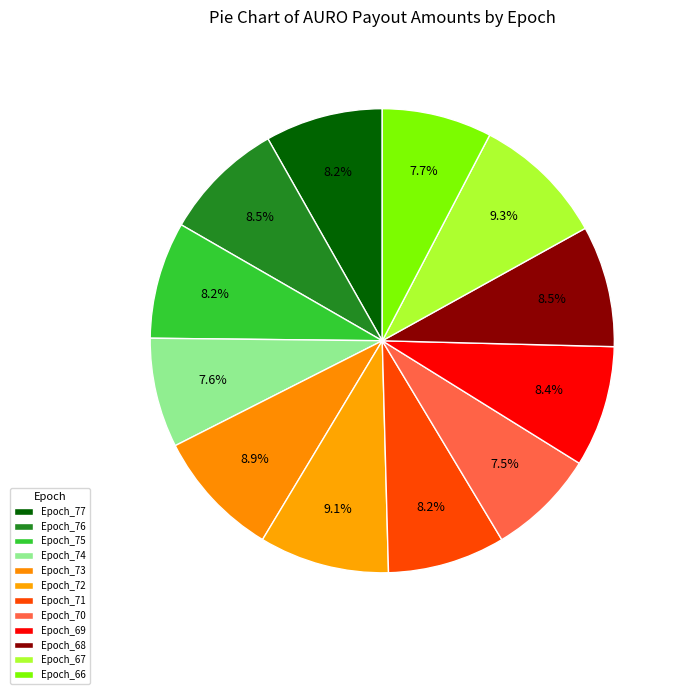

How many segments does this pie chart have?

12